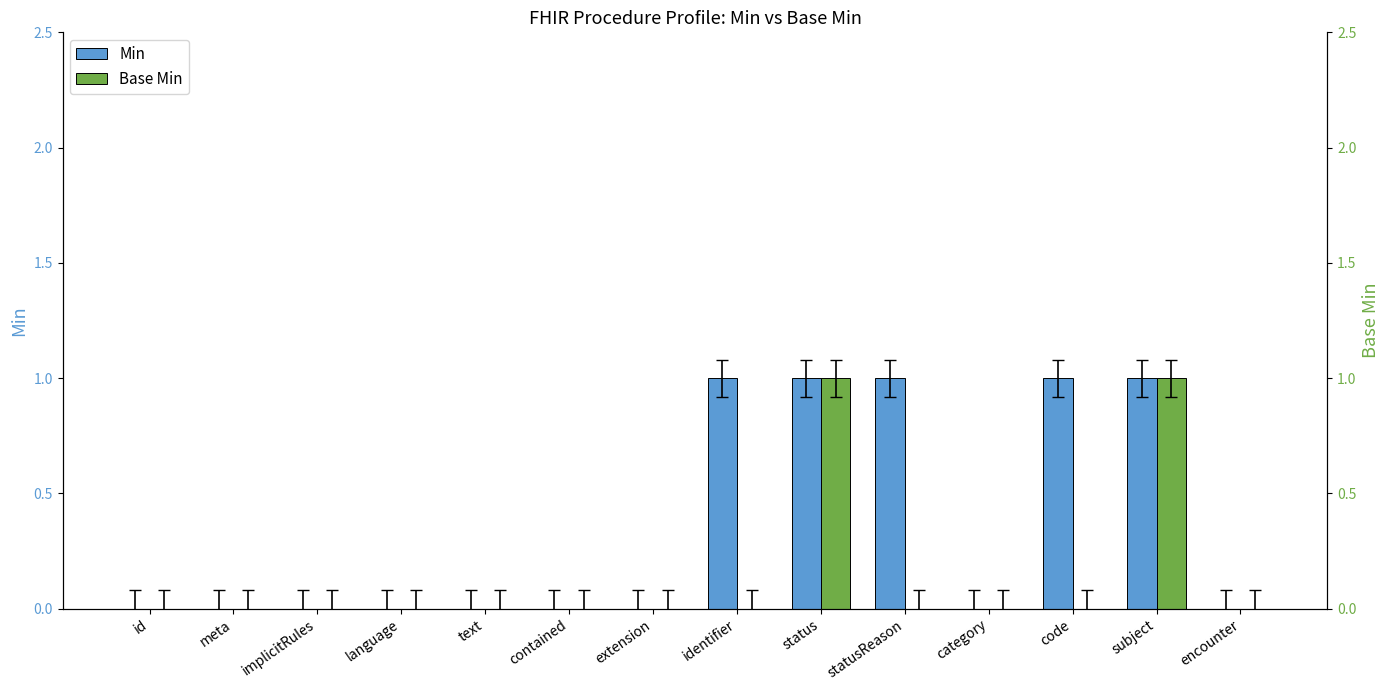

Is it true that Base Min equals 0 at language?

True